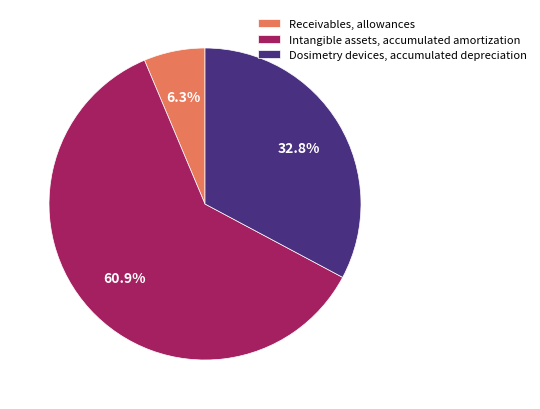

Which slice is the smallest?

Receivables, allowances